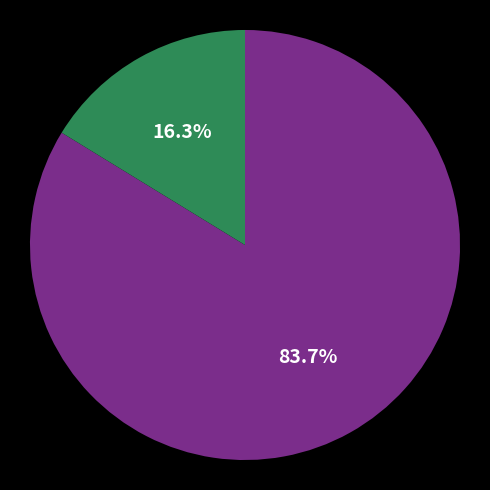

How many segments does this pie chart have?

2